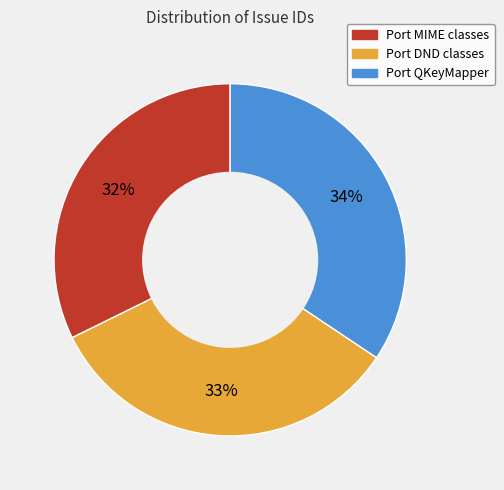

To the nearest percent, what is the average slice percentage?

33%